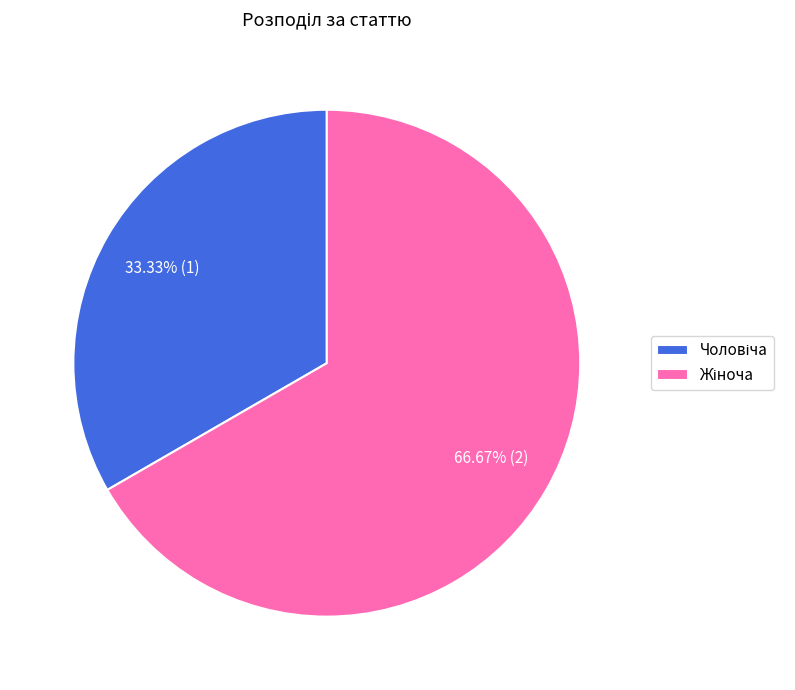

Is there any slice that represents more than half of the pie?

Yes